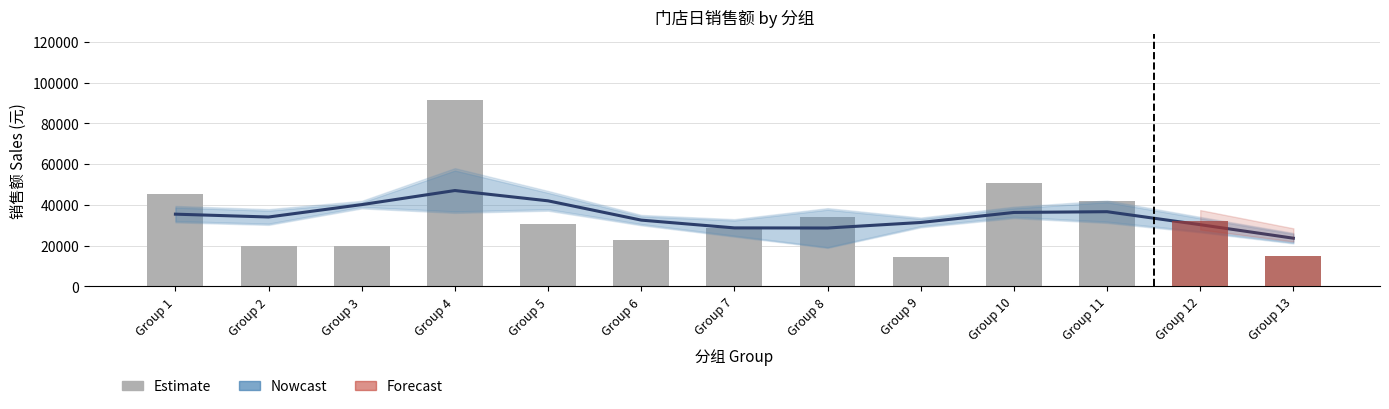

Which category has the highest value across all series?

4